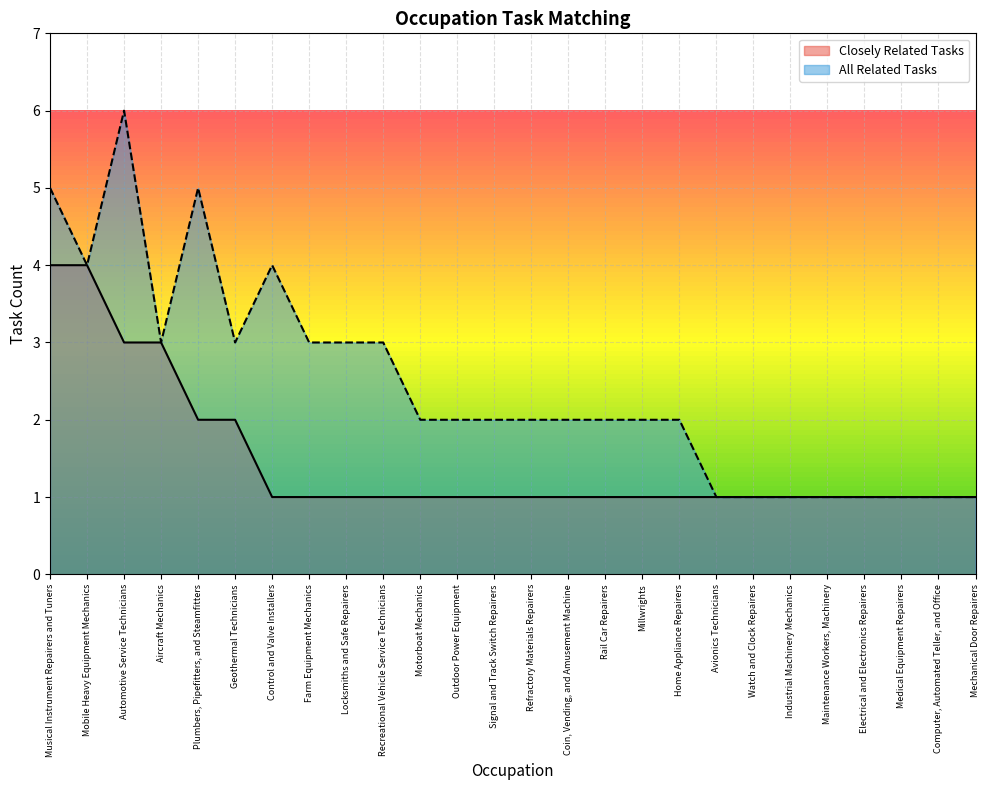

At how many categories does at least one series exceed 3?

5